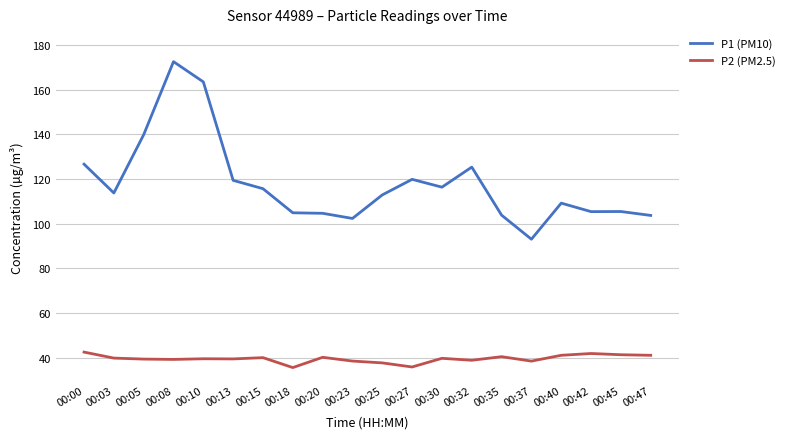

What is the difference between the second highest and minimum values in the P2 (PM2.5) series?

6.3